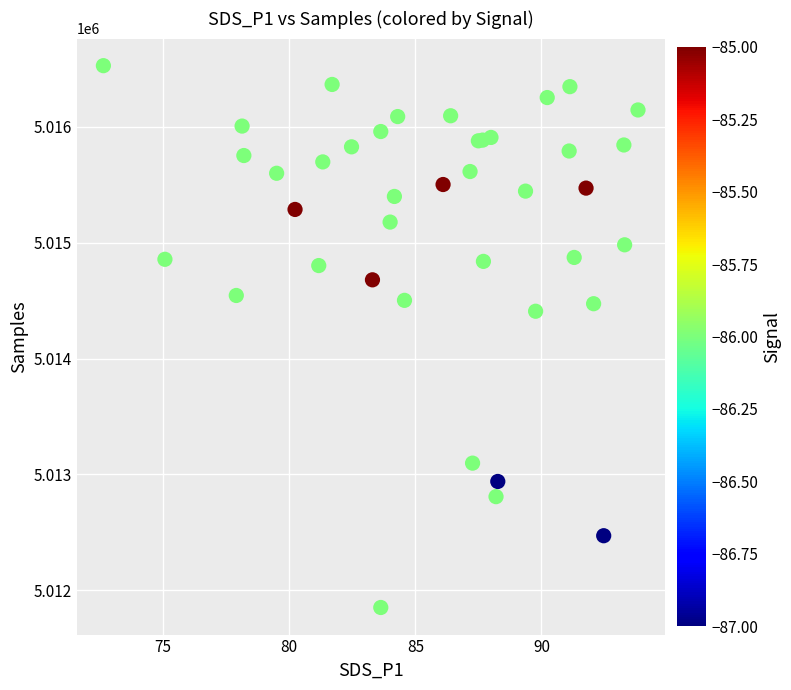

What Y value in the scatter plot is closest to 5014189?

5014408